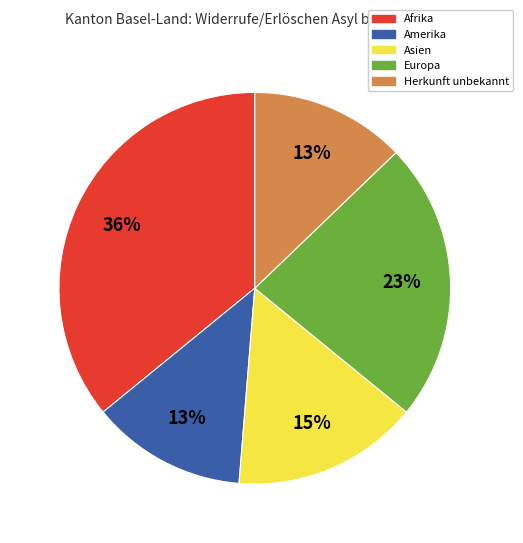

How many slices are in this pie chart?

5